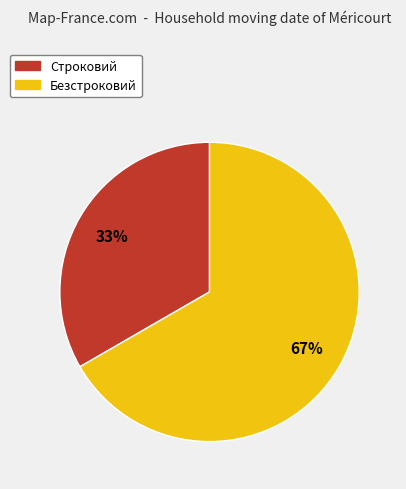

Is the sum of Строковий and Безстроковий greater than half?

Yes